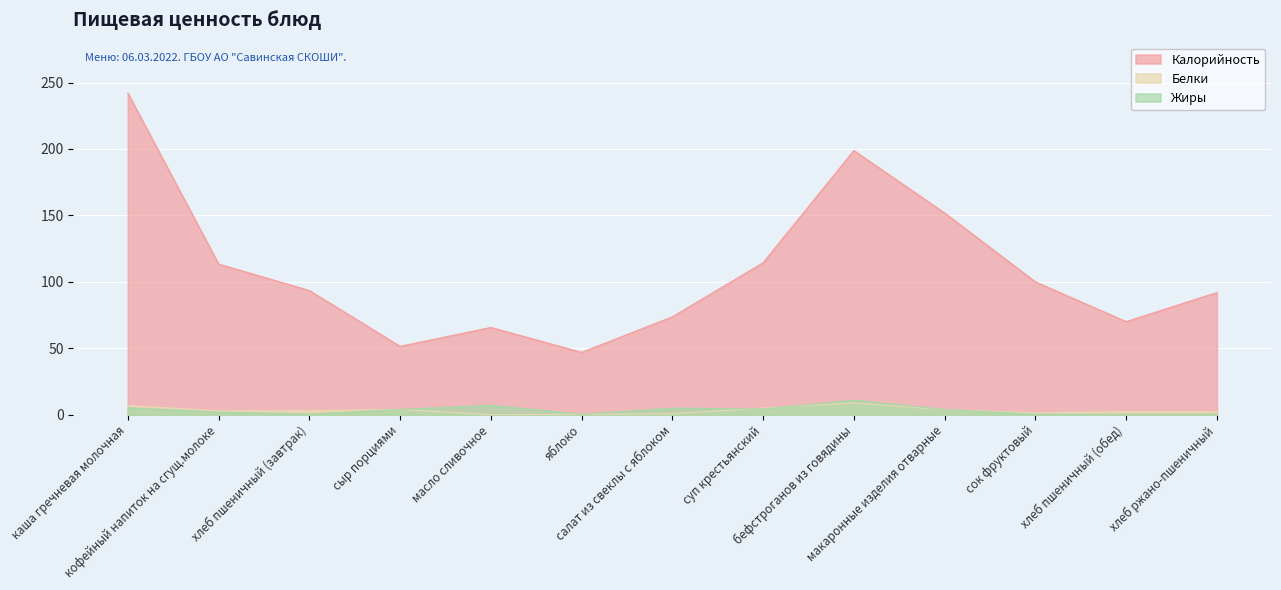

What is the smallest value displayed?

0.1